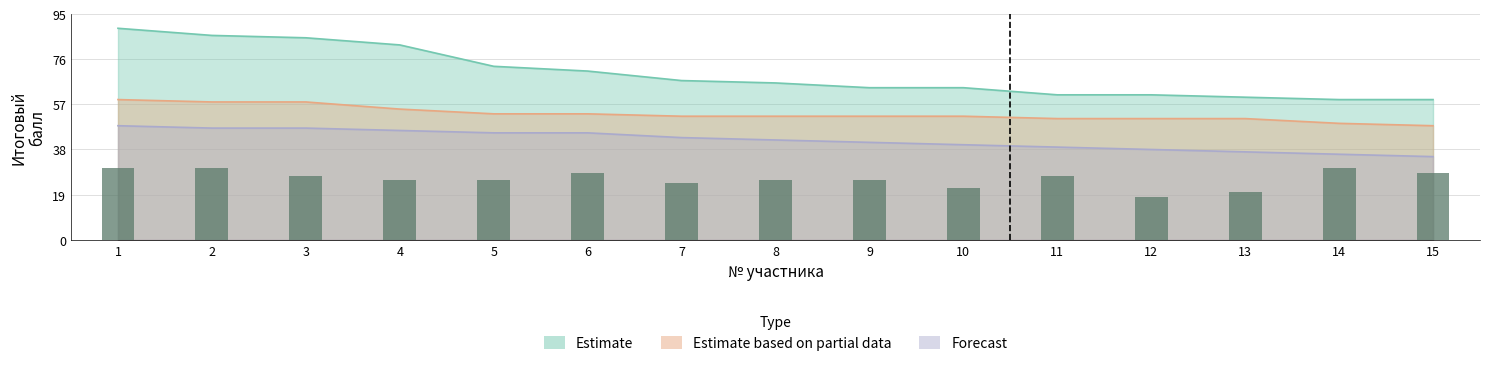

What are all the series names shown in the legend?

Estimate, Estimate based on partial data, Forecast